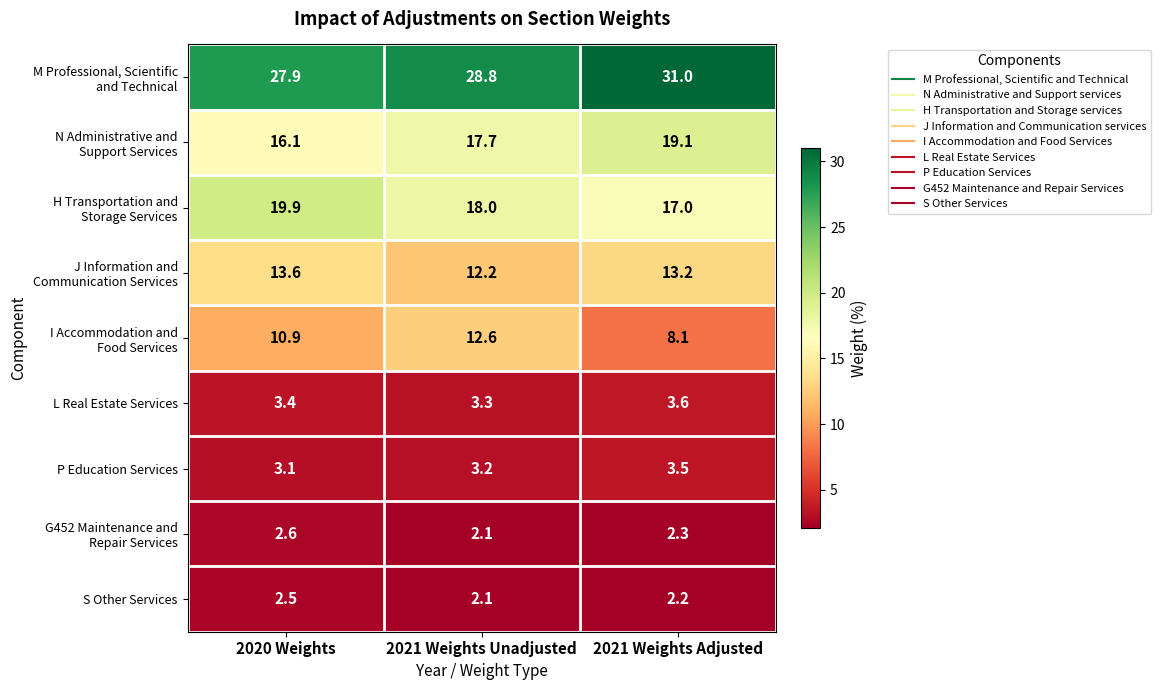

At how many categories does at least one series exceed 6?

3